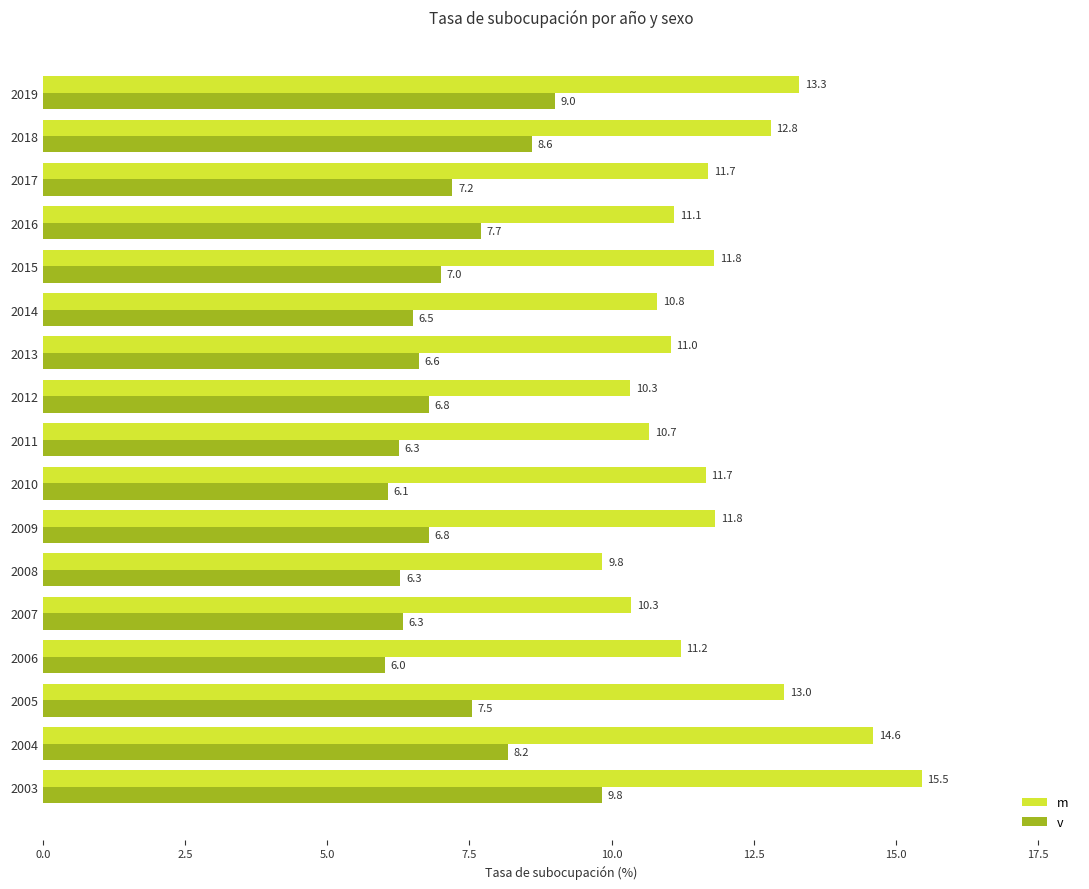

At which category is the sum across all series the highest?

2003